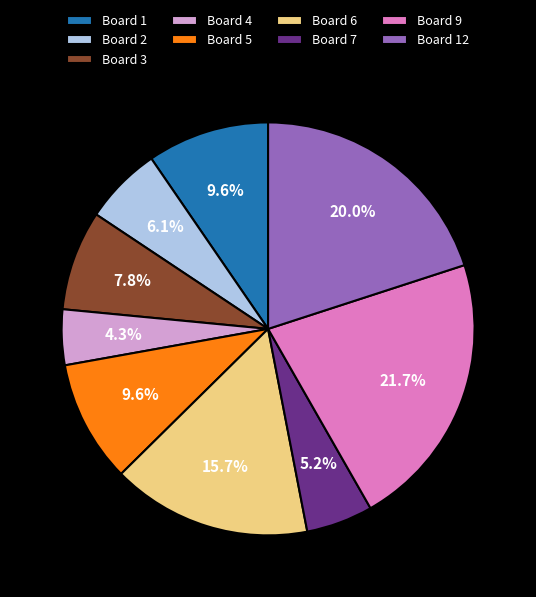

Is there any slice that represents more than half of the pie?

No